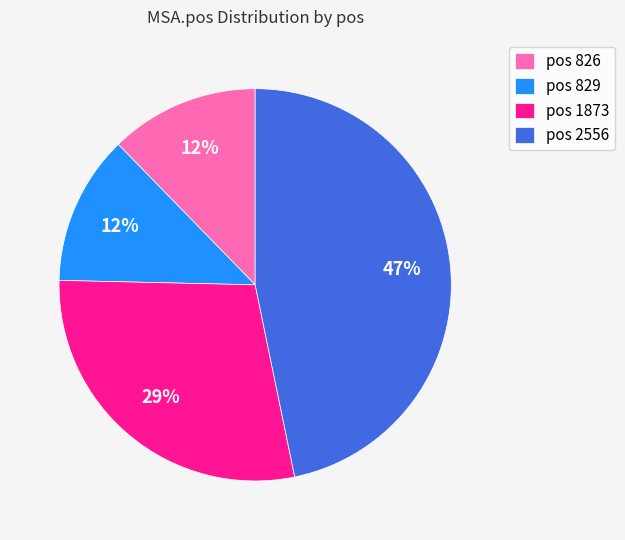

To the nearest percent, what is the average slice percentage?

25%